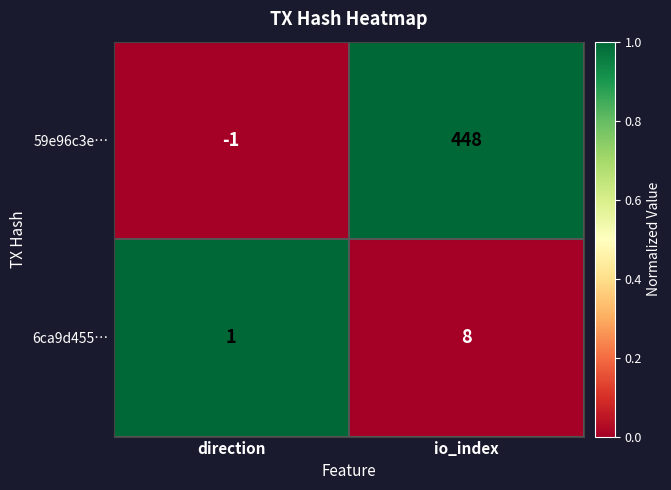

What is the difference between the maximum and minimum values in the 59e96c3e… series?

449